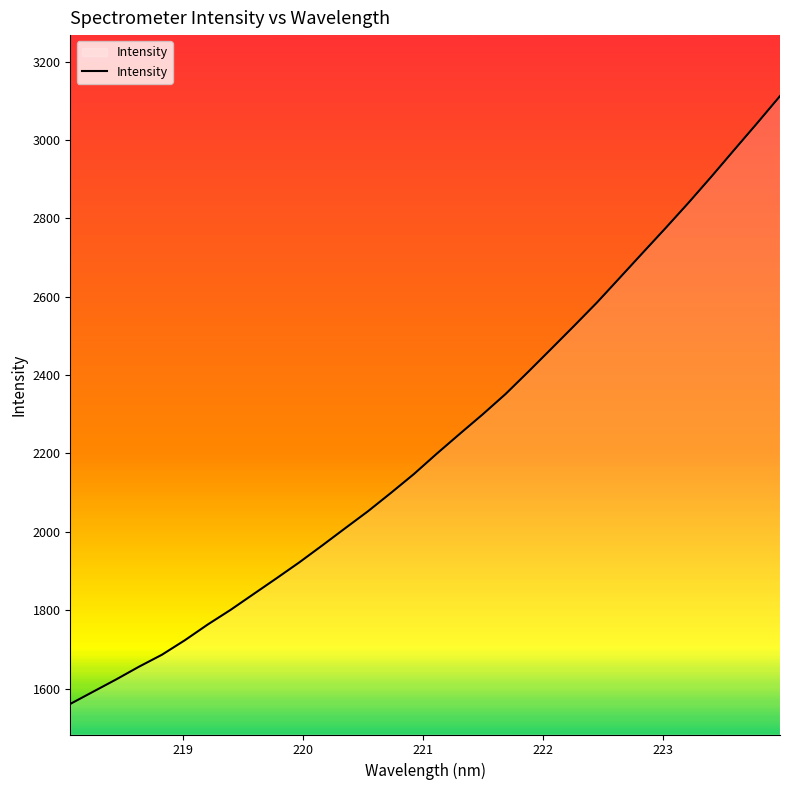

What is the greatest value displayed?

3112.1